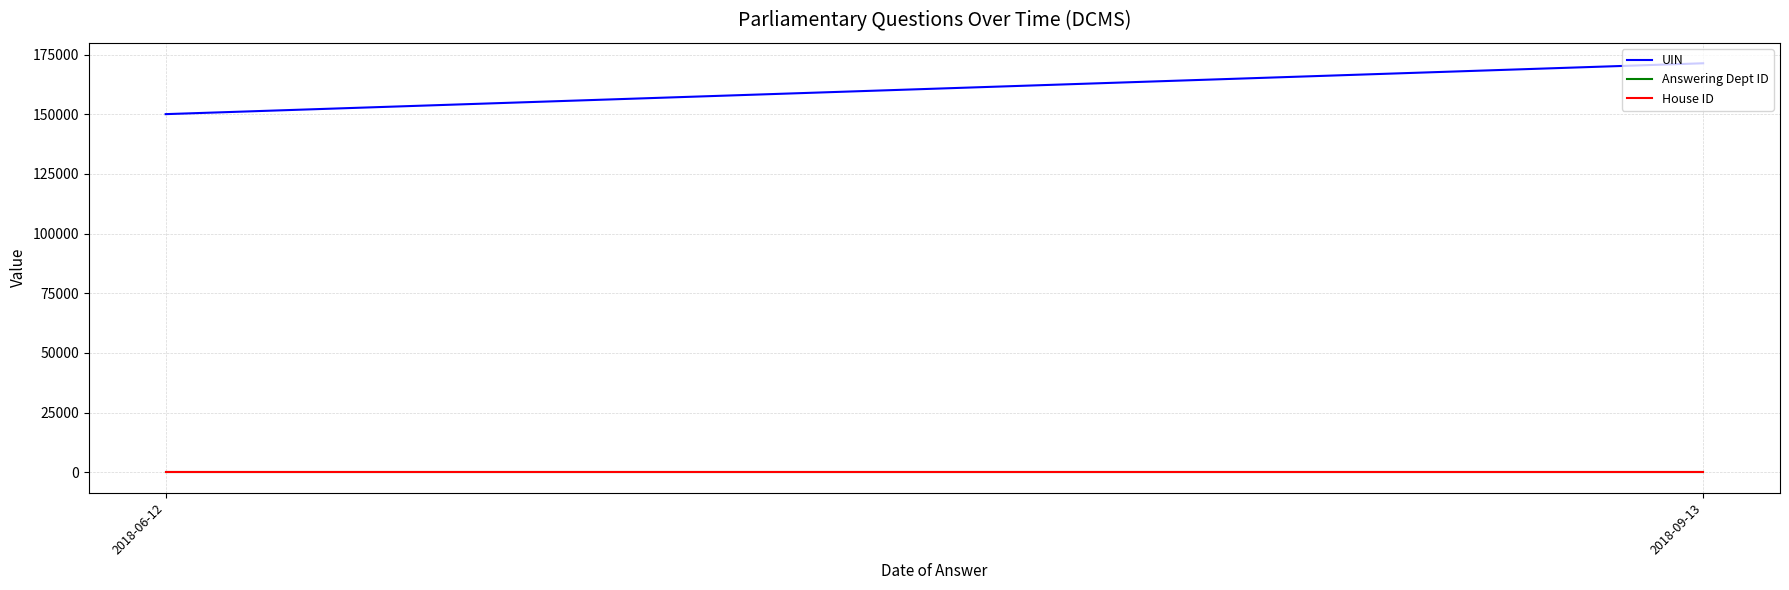

What is the total value across all series at 2018-06-12?

150066